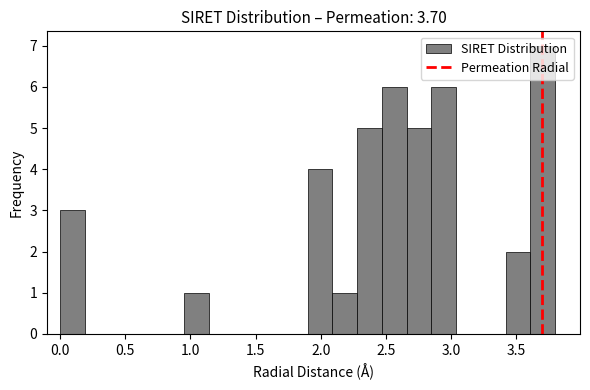

Around what value on the x-axis is the tallest bar? Give the approximate position of its centre, as read against the axis.

3.70